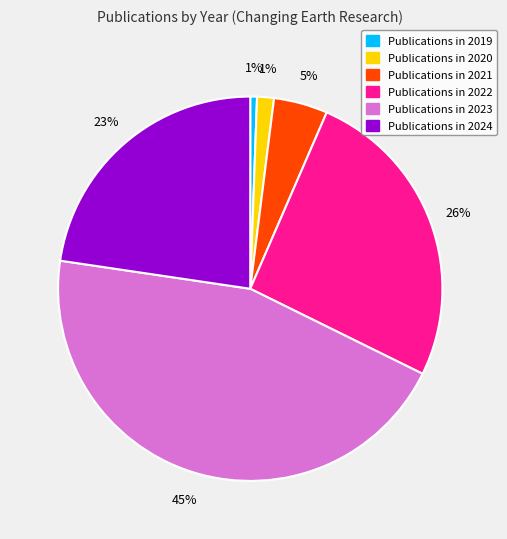

To the nearest percent, what is the average slice percentage?

17%